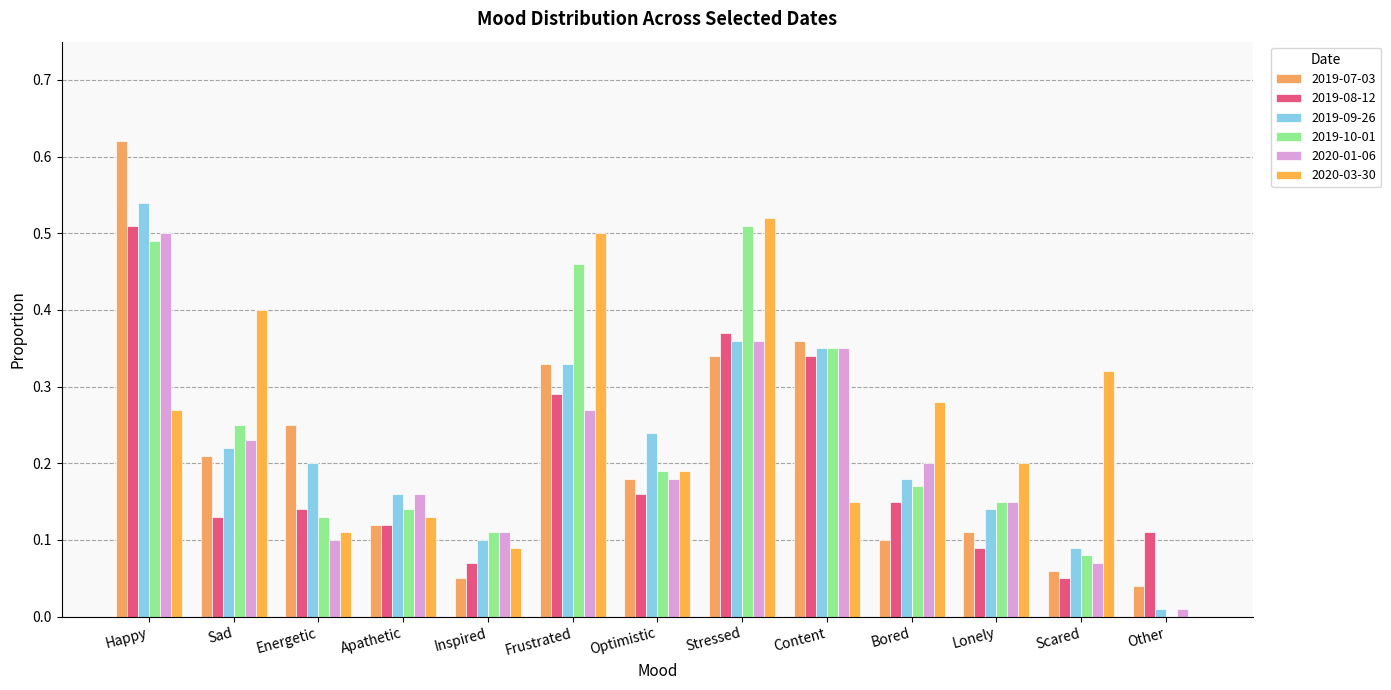

The value of 2019-09-26 at Optimistic is 0.1. True or false?

False